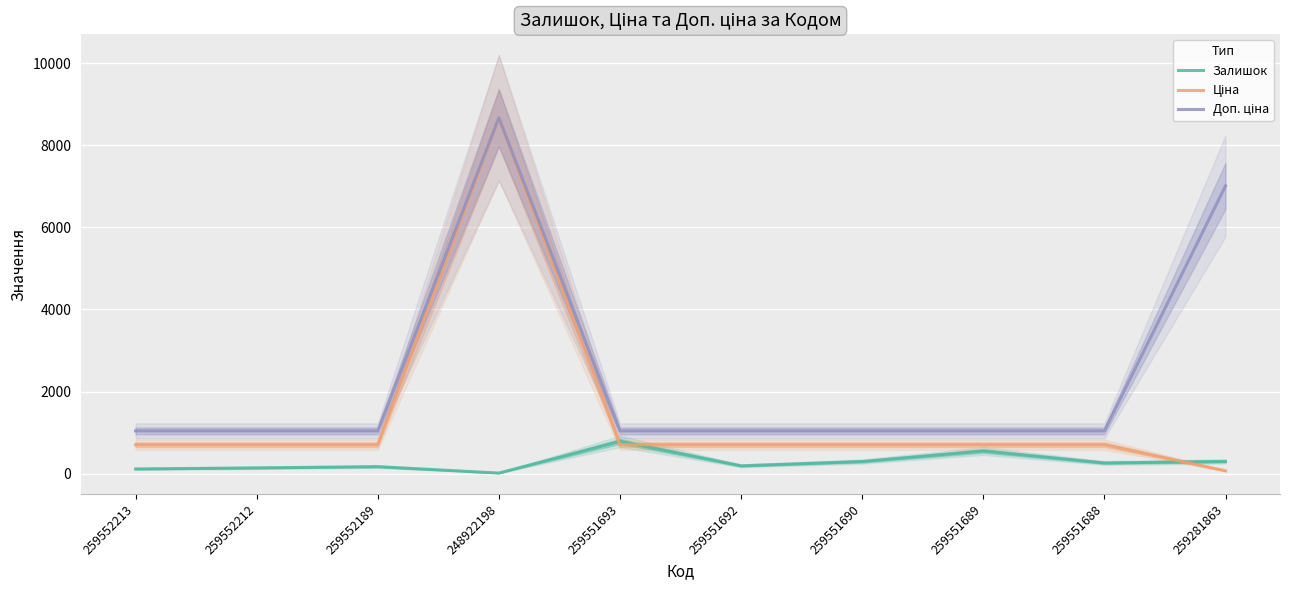

What is the sum of the Залишок values at 259551690 and 259552213?

411.0